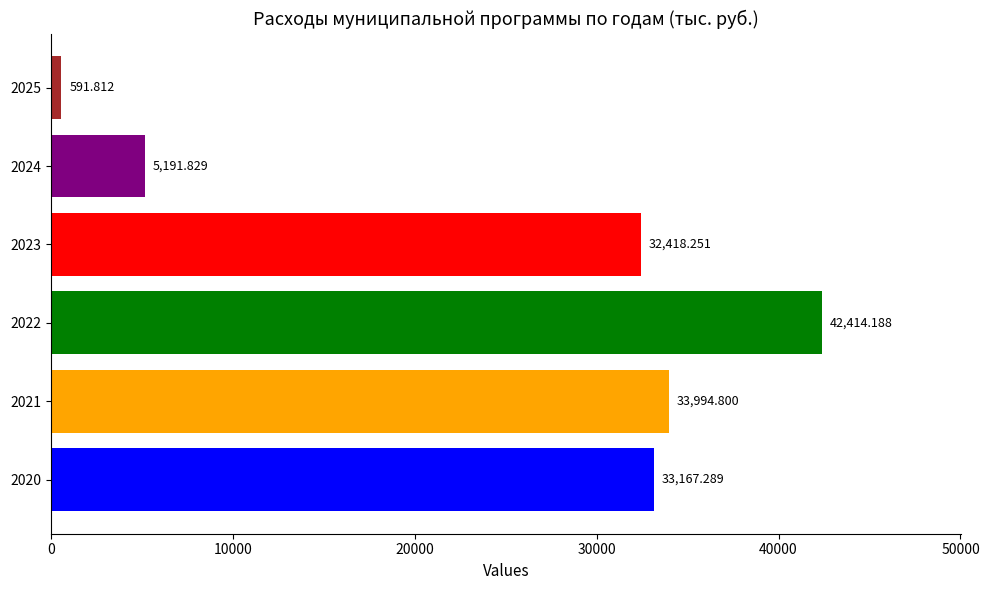

Which series has the largest total across all categories?

2022